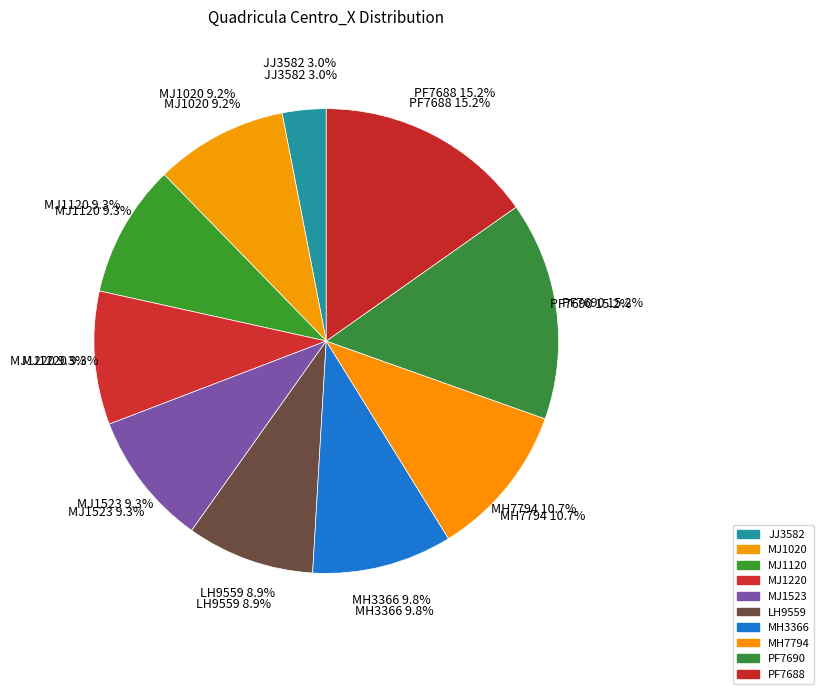

What is the total percentage of MH7794 and MJ1523?

20.1%